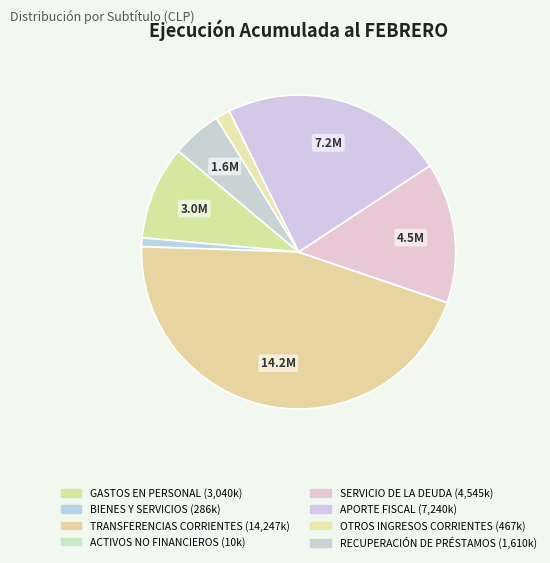

Combined, do OTROS INGRESOS CORRIENTES and RECUPERACIÓN DE PRÉSTAMOS account for over 50%?

No